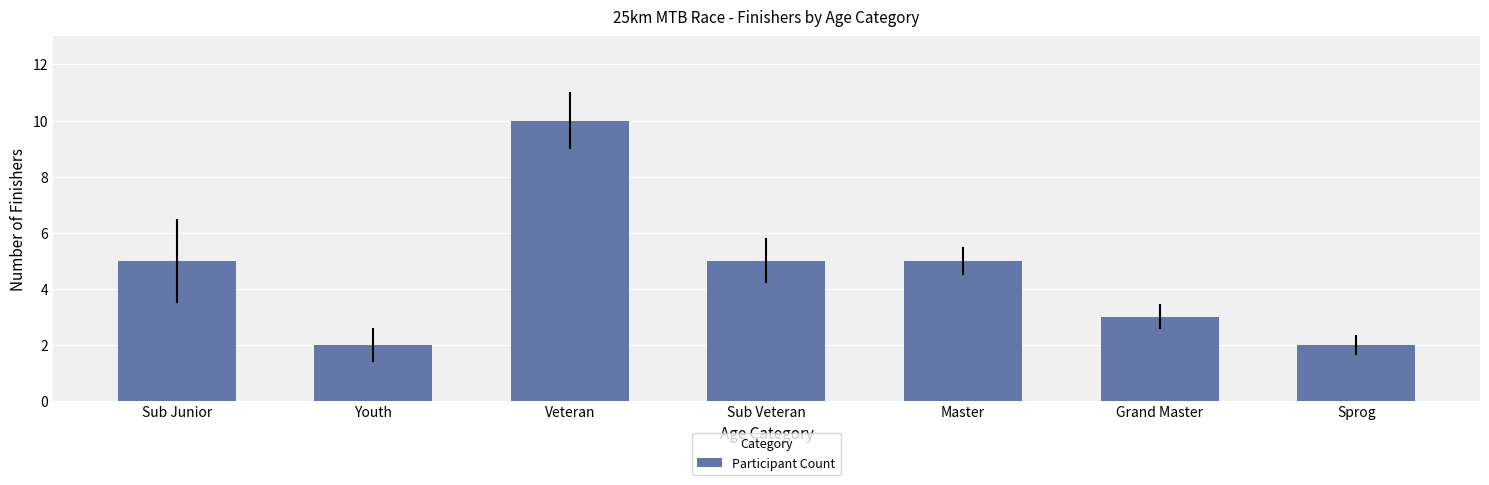

Does the chart contain any negative values?

No